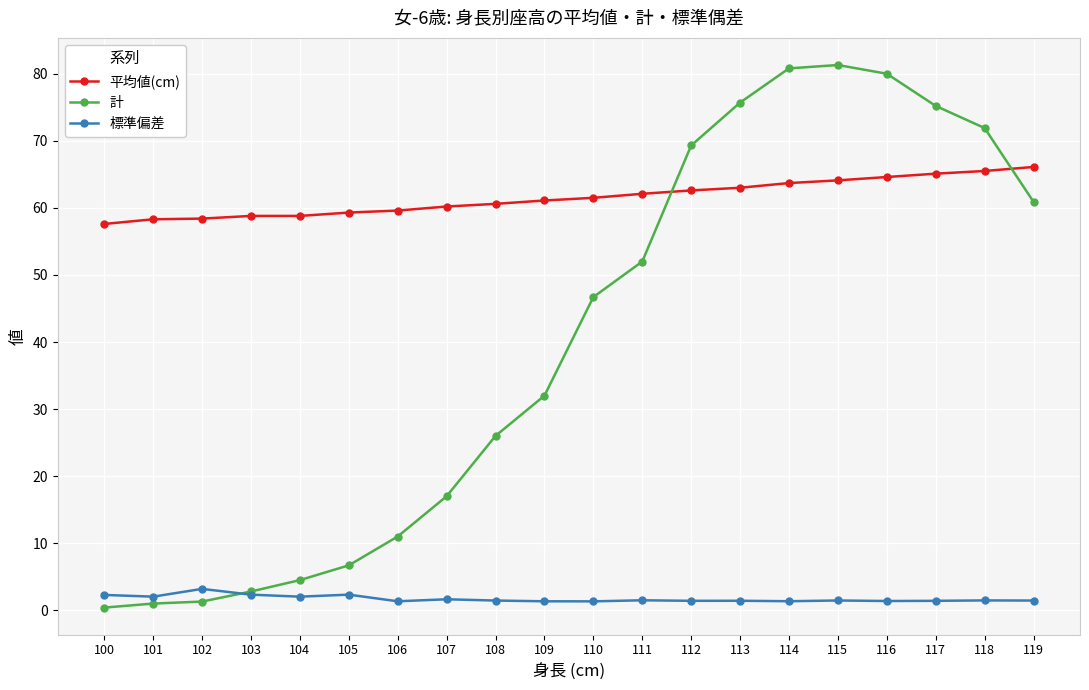

What is the difference between the highest and lowest values at 115?

79.8